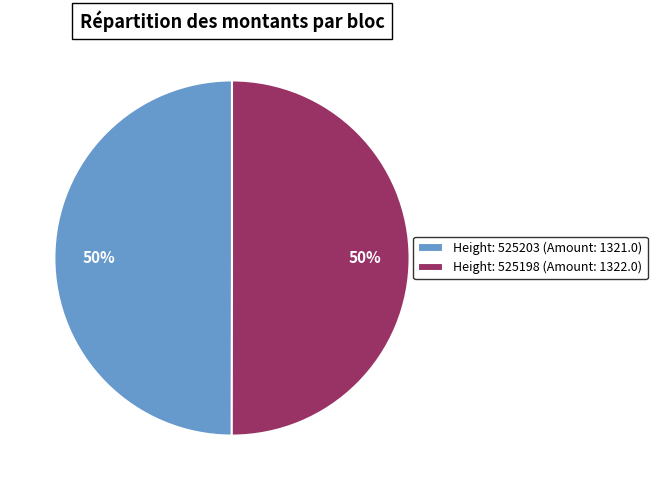

What is the ratio of the value at Height: 525203 (Amount: 1321.0) to the value at Height: 525198 (Amount: 1322.0)?

1.0